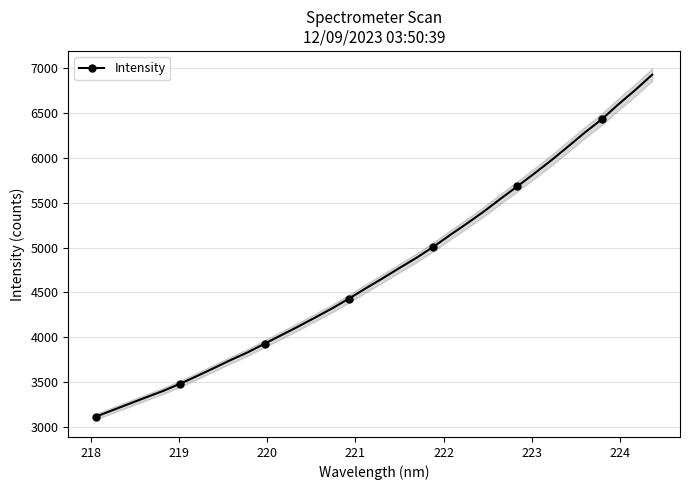

What is the smallest value displayed?

3114.6